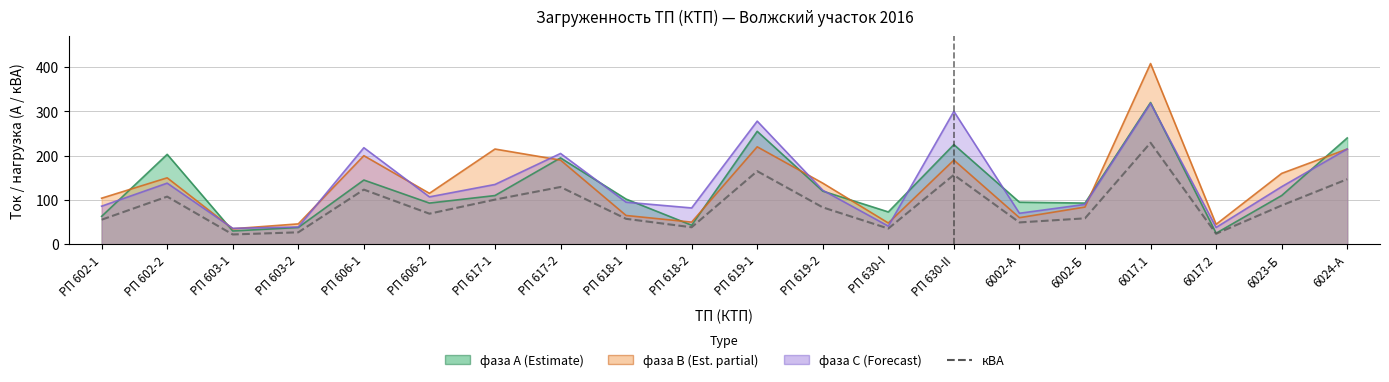

What is the greatest value displayed?

229.2